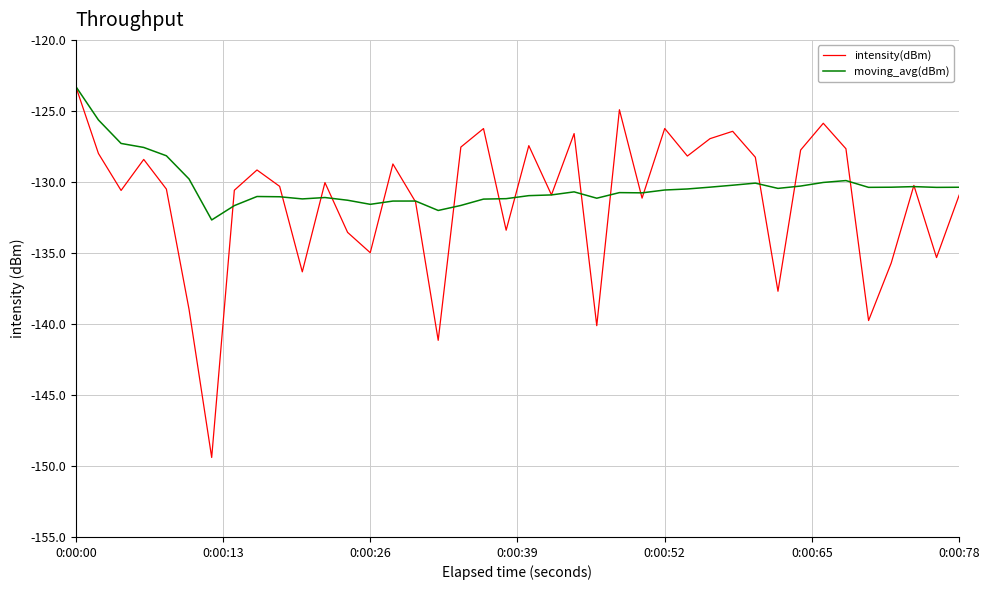

What is the minimum value for intensity(dBm)?

-149.4